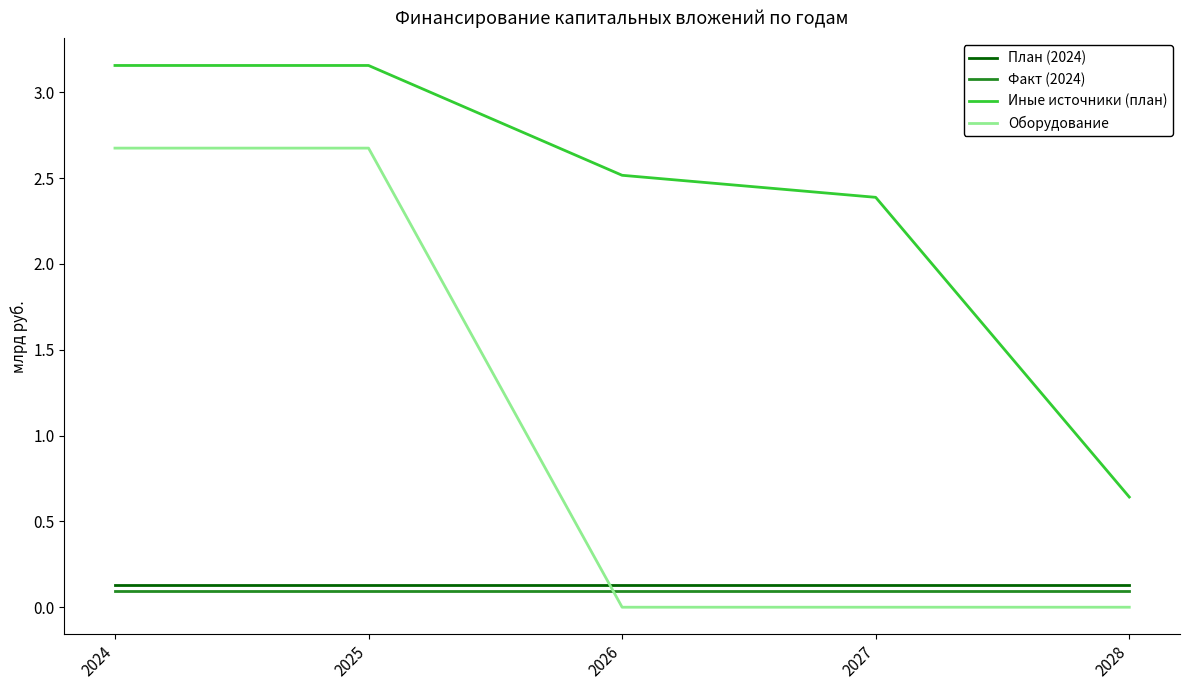

The Иные источники (план) series shows 0.3 at 2028. True or false?

False